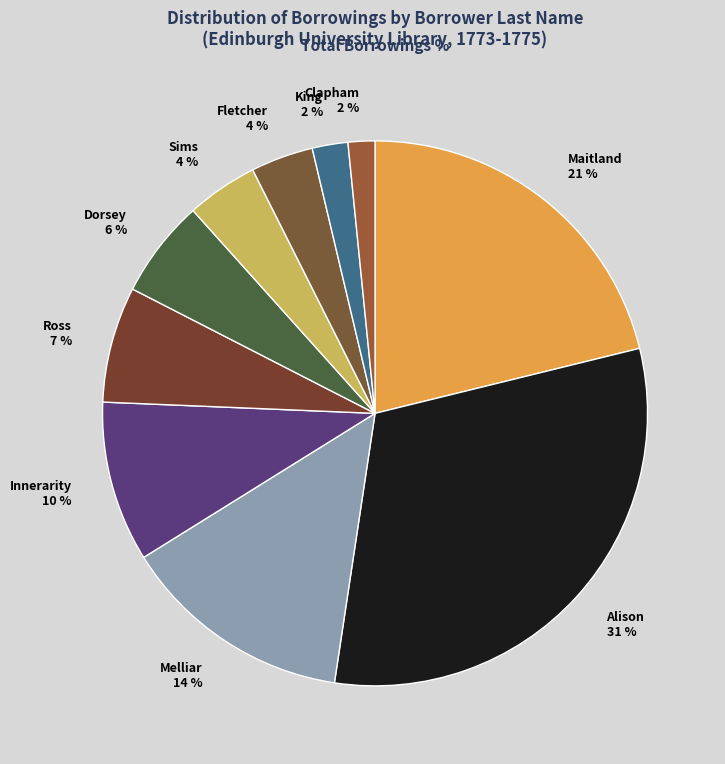

What percentage is the Alison slice, to the nearest percent?

31%